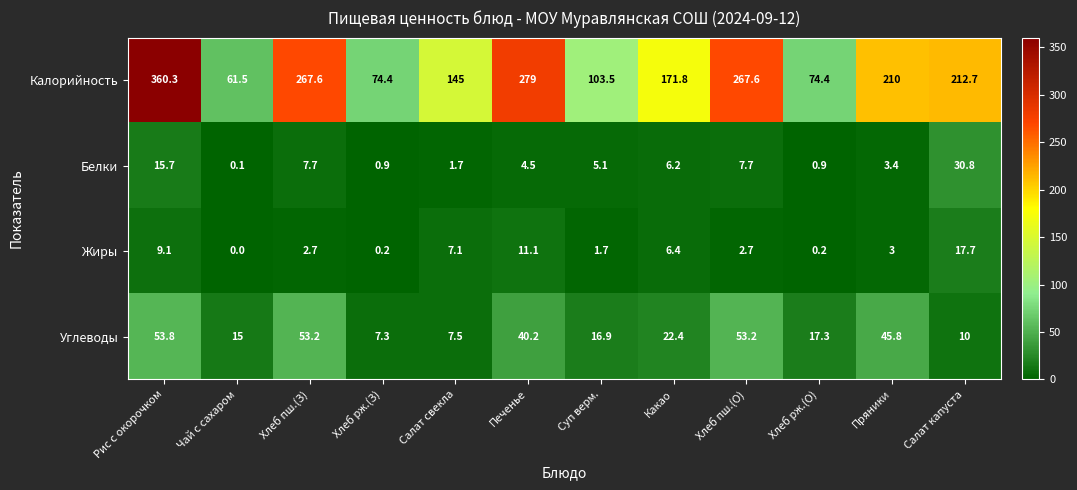

What is the spread (max minus min) of values at Печенье?

274.5